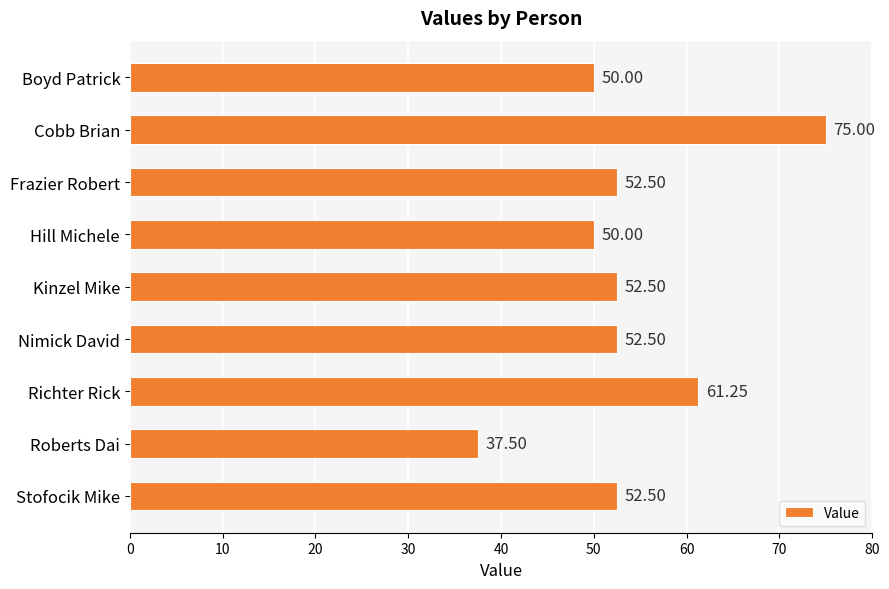

Which category has the lowest value across all series?

Roberts Dai